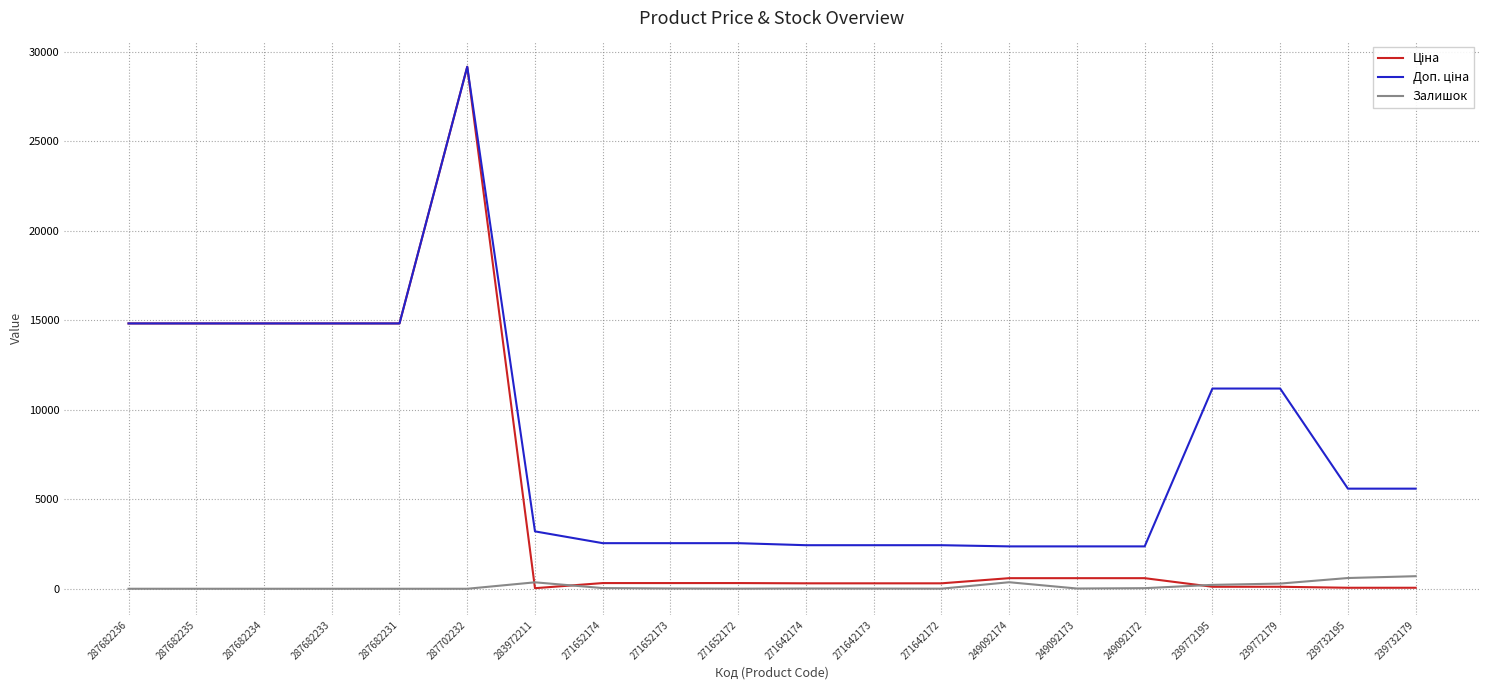

What is the spread (max minus min) of values at 287702232?

29152.3